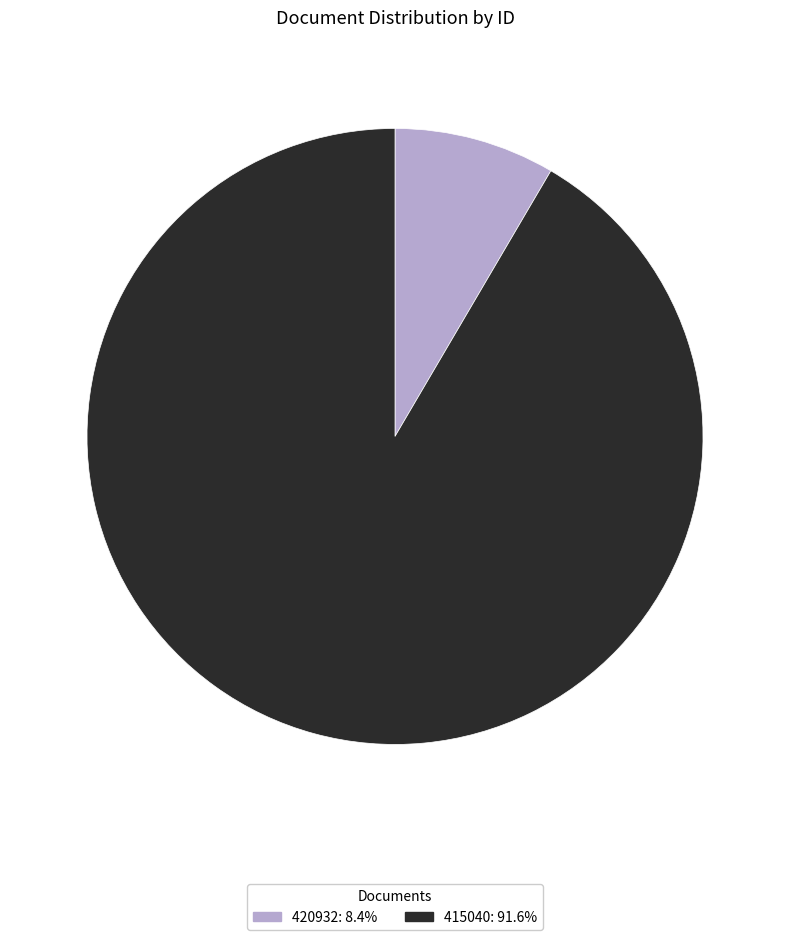

Combined, do 420932: 8.4% and 415040: 91.6% account for over 50%?

Yes